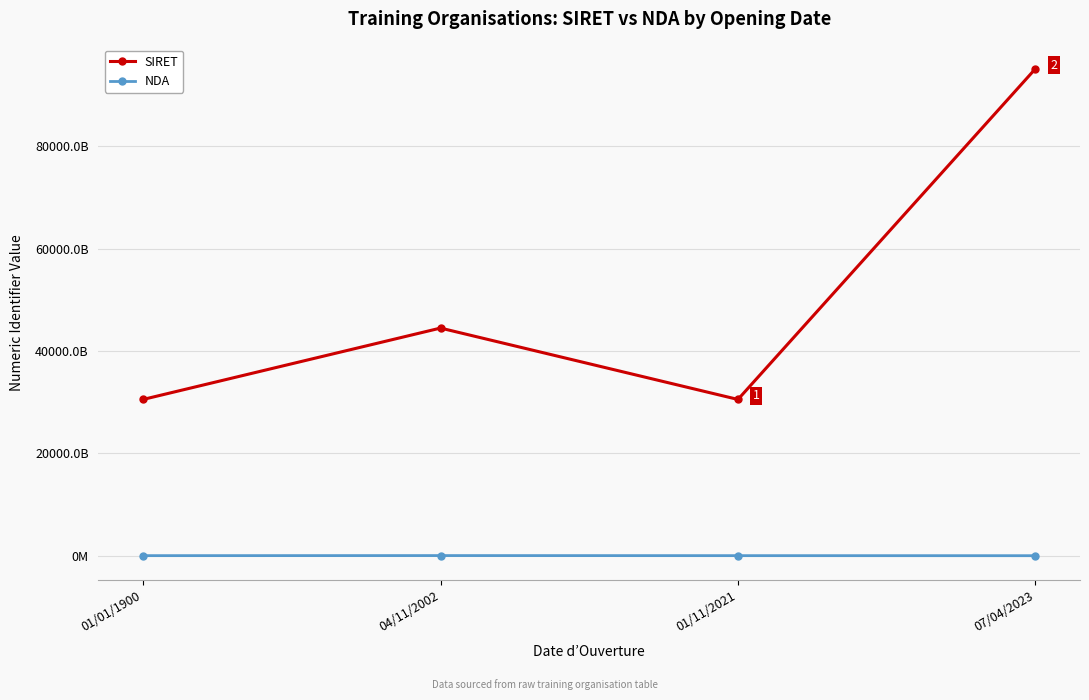

What position from the right is 01/11/2021?

2